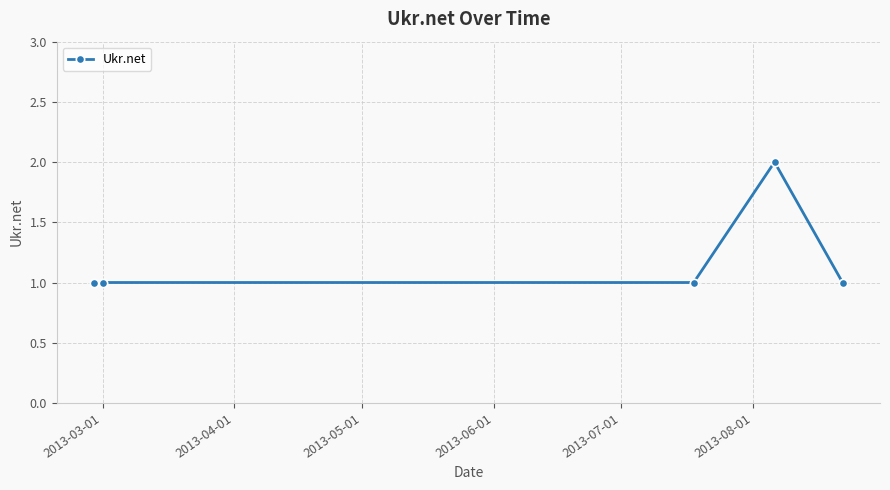

What is the sum of all values?

6